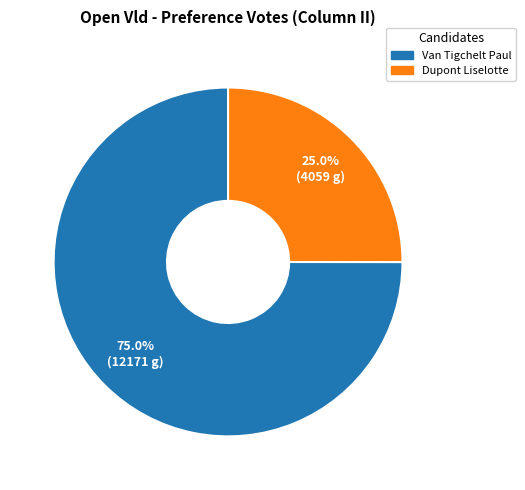

Which slice is the largest?

Van Tigchelt Paul